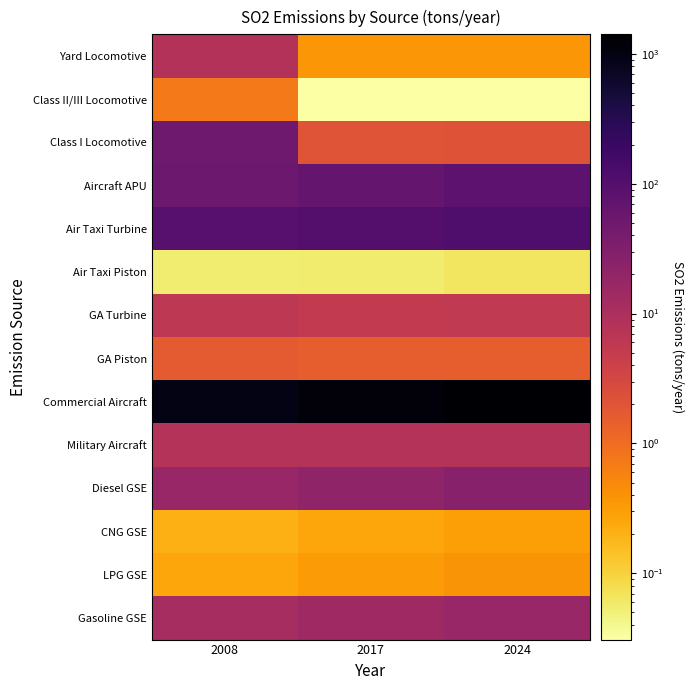

Which label corresponds to the smallest value in the chart?

2017